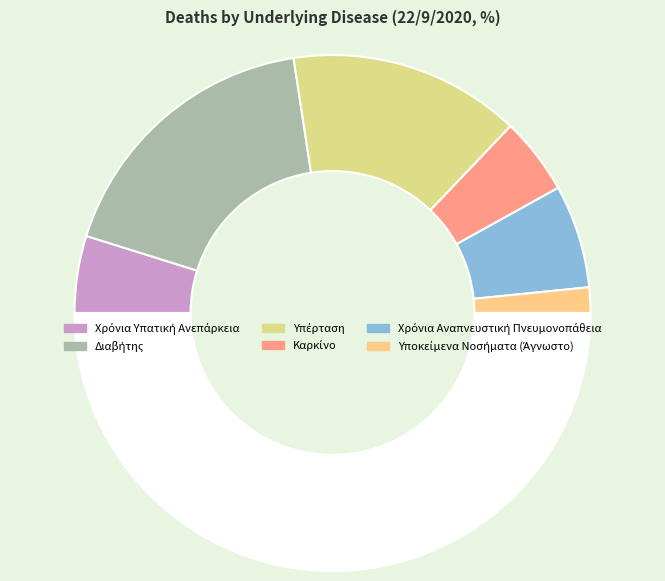

Is there a majority slice in this chart?

No